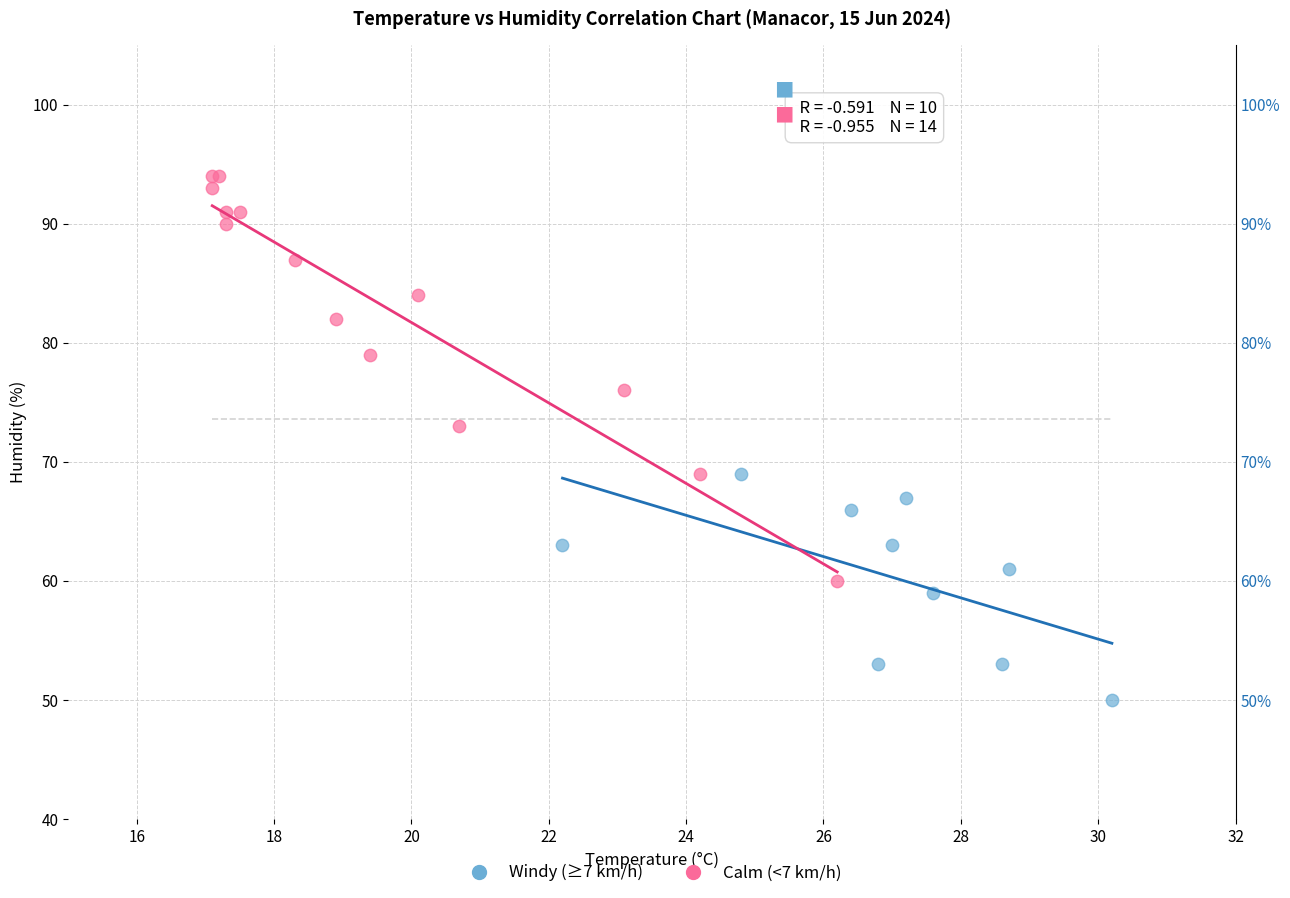

What are all the series names shown in the legend?

Windy (≥7 km/h), Calm (<7 km/h)